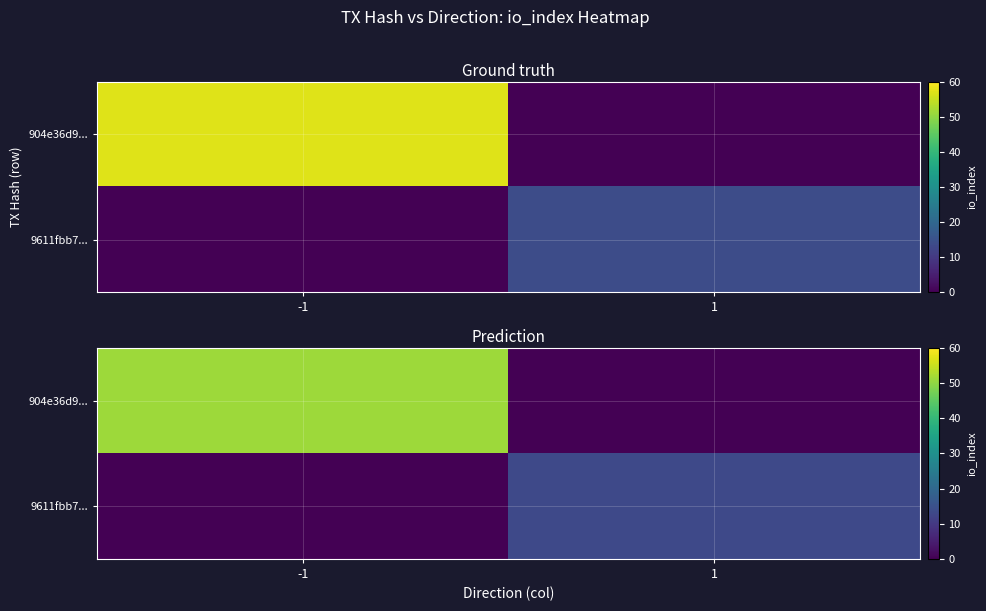

Count the number of data series in this chart.

2